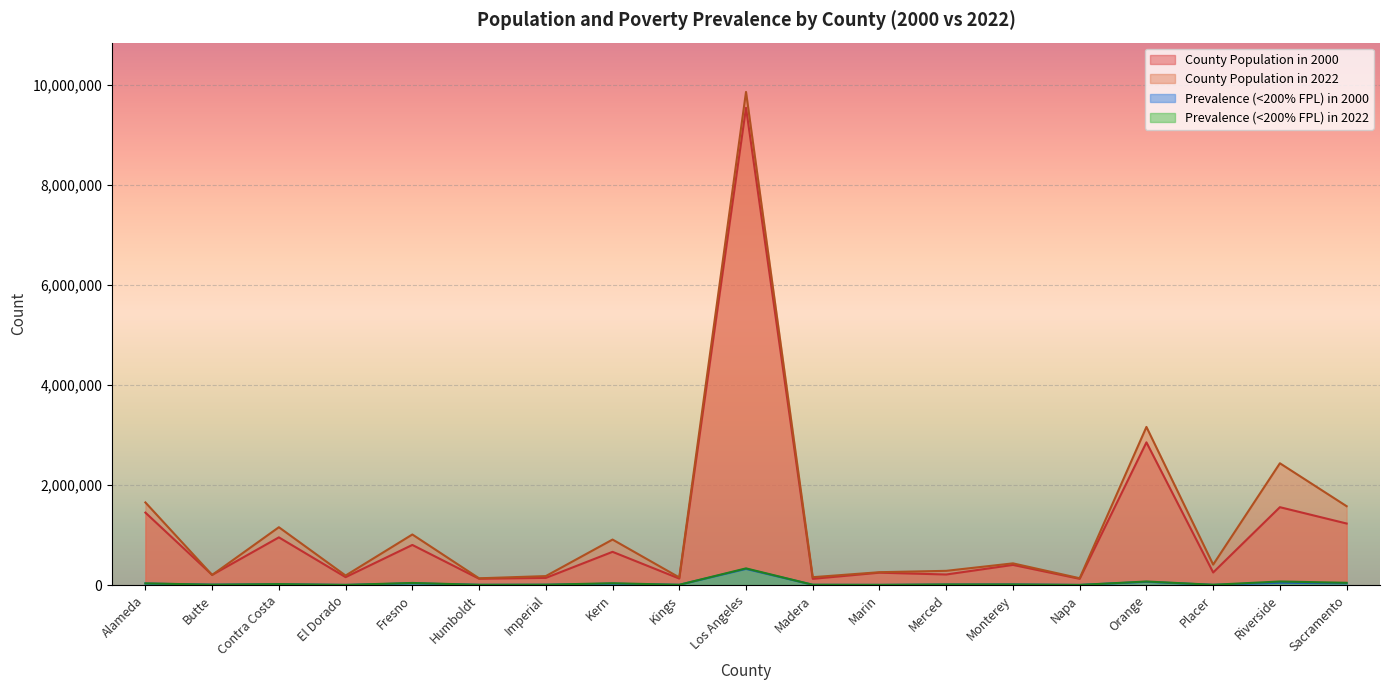

True or false: County Population in 2000 has a value of 126665 at Humboldt.

True